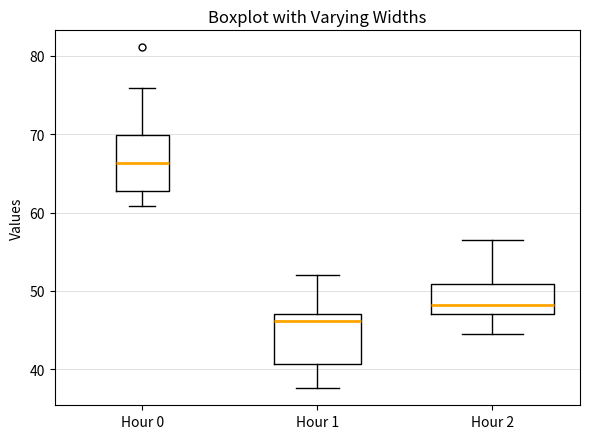

Reading left to right, transcribe this box plot: for each box, give where its median line is, the range the box spans, and where its two whiskers end, as read against the y-axis. The values are not printed on the chart, so give them approximately, as read against the axis.

Hour 0: median 66, box 63 to 70, whiskers 61 to 76
Hour 1: median 46, box 41 to 47, whiskers 38 to 52
Hour 2: median 48, box 47 to 51, whiskers 45 to 57